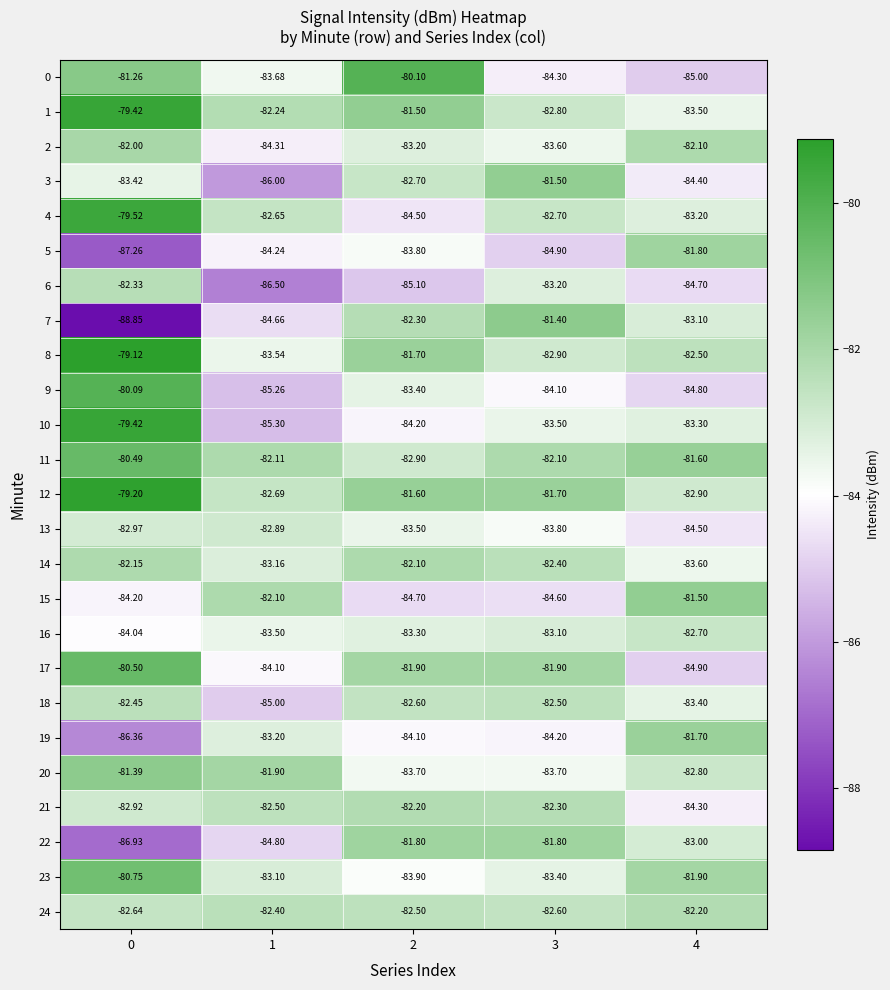

What is the total value across all series at 3?

-2075.0